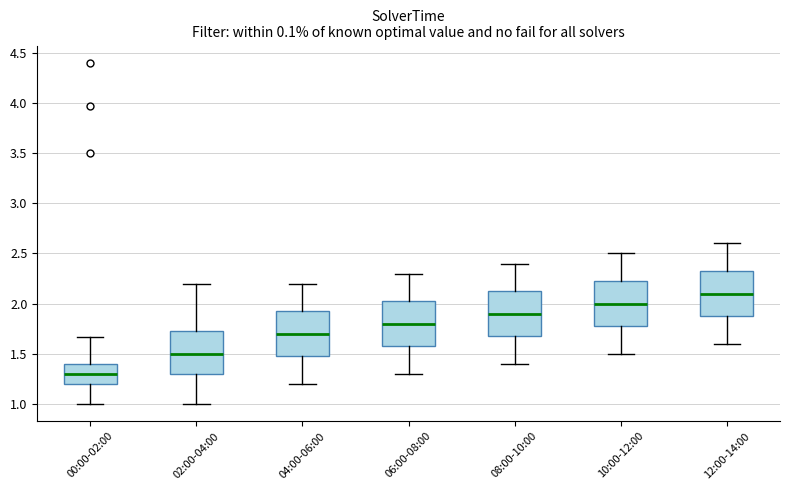

Which box's median line is the lowest?

00:00-02:00